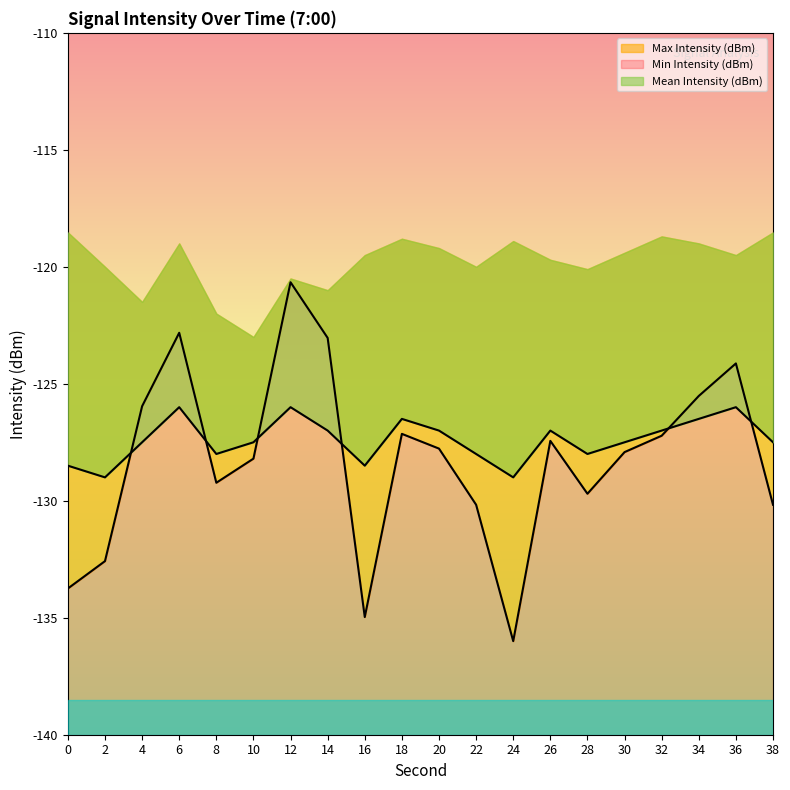

What is the average value of the Mean Intensity (dBm) series?

-127.4